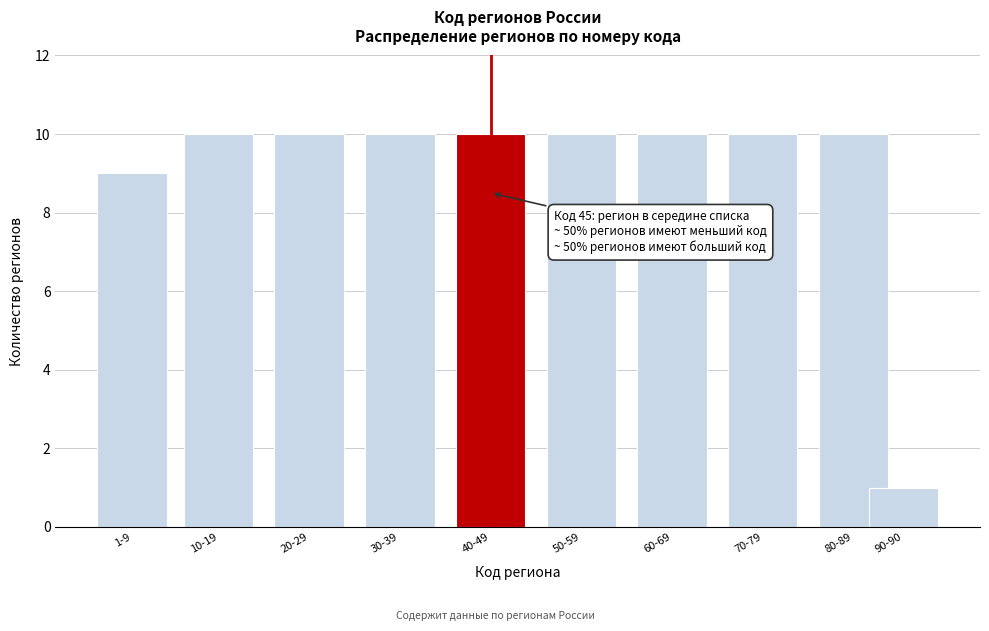

Reading left to right, list all the values displayed in this chart.

9	10	10	10	10	10	10	10	10	1